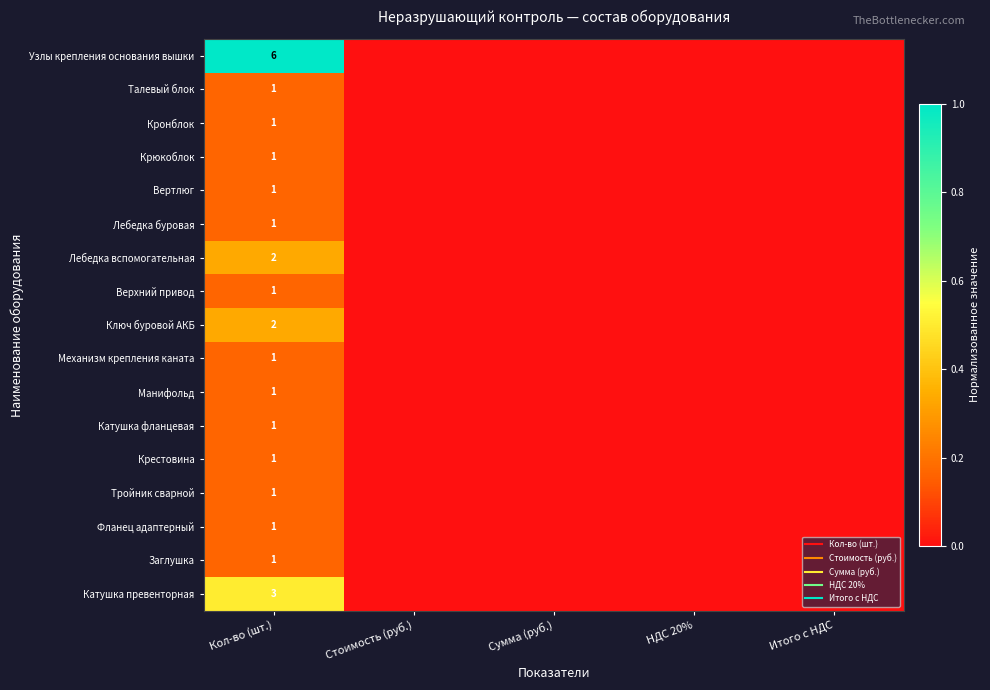

List the series in order of their peak value, lowest first.

Талевый блок, Кронблок, Крюкоблок, Вертлюг, Лебедка буровая, Верхний привод, Механизм крепления каната, Манифольд, Катушка фланцевая, Крестовина, Тройник сварной, Фланец адаптерный, Заглушка, Лебедка вспомогательная, Ключ буровой АКБ, Катушка превенторная, Узлы крепления основания вышки